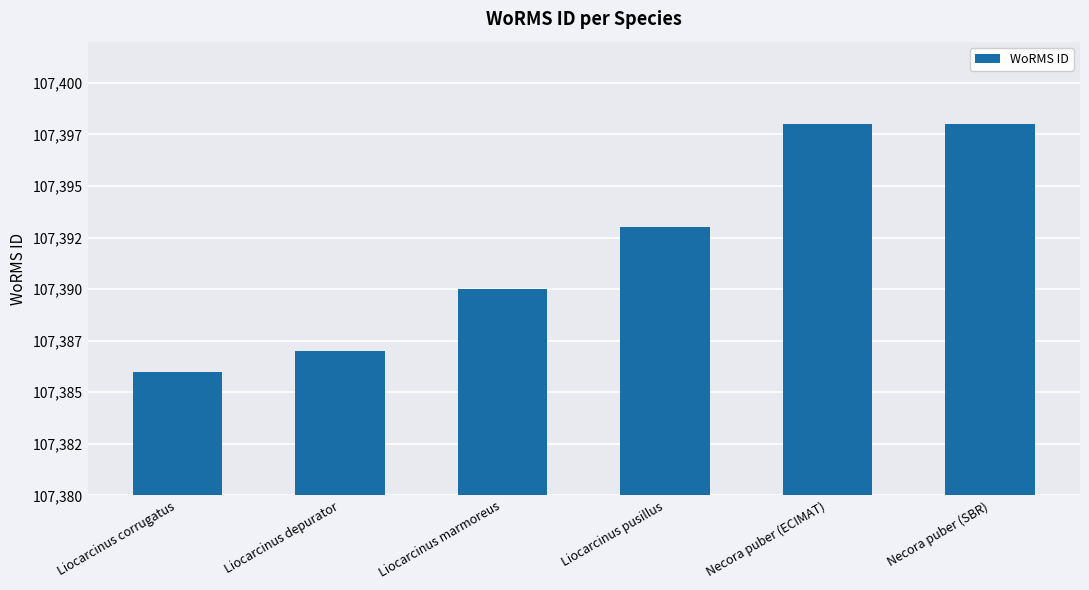

List the labels in order of value, smallest first.

Liocarcinus corrugatus, Liocarcinus depurator, Liocarcinus marmoreus, Liocarcinus pusillus, Necora puber (ECIMAT), Necora puber (SBR)